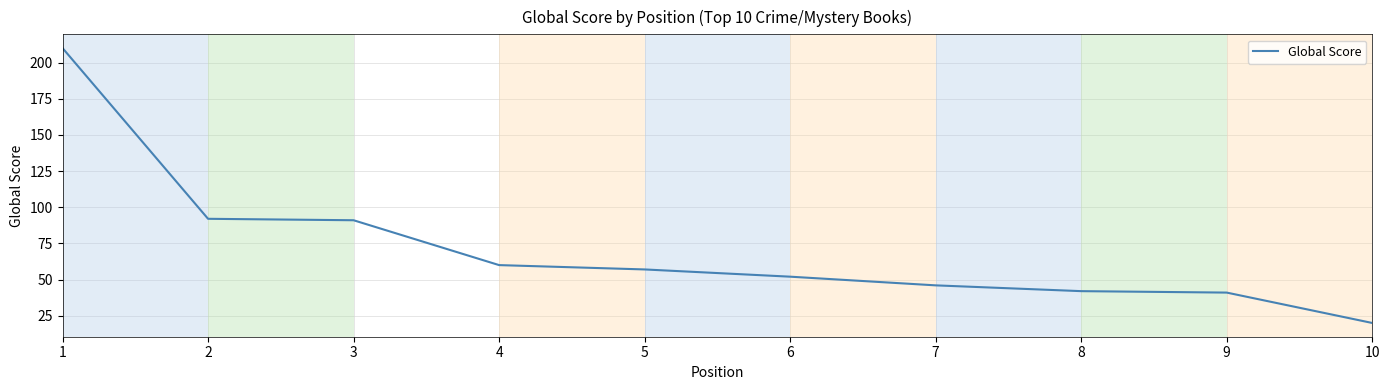

The value at 6 is 16. True or false?

False